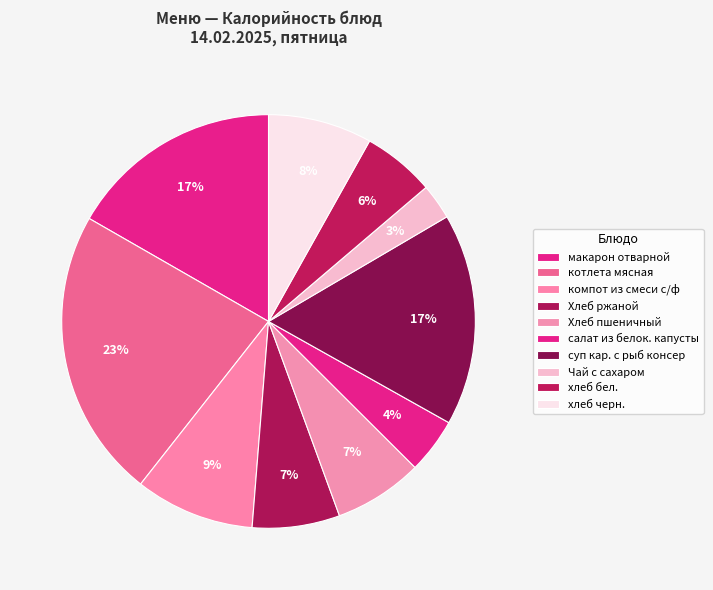

The котлета мясная slice represents 31% of the pie. True or false?

False